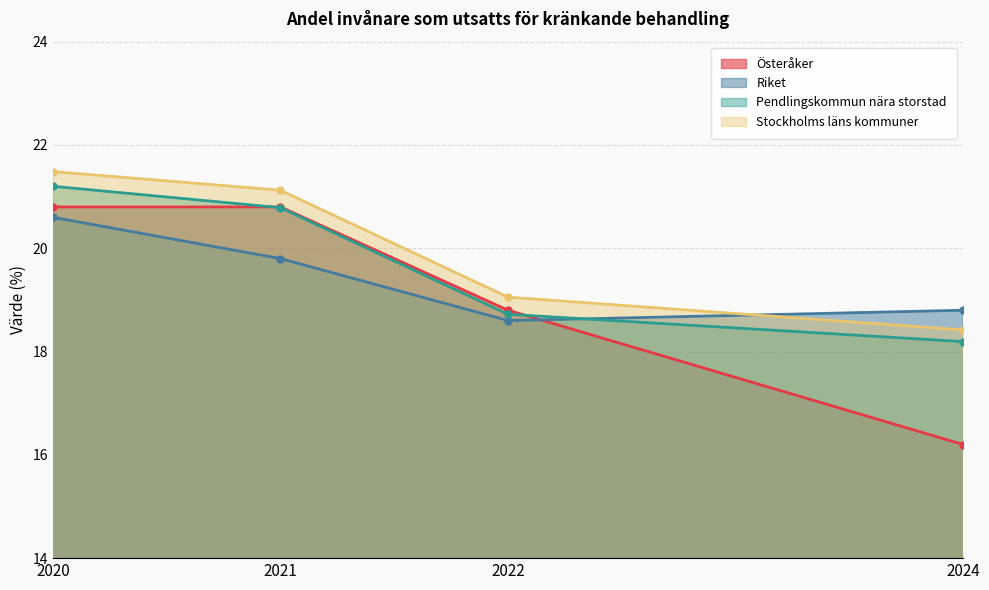

True or false: Riket has a value of 7.5 at 2024.

False